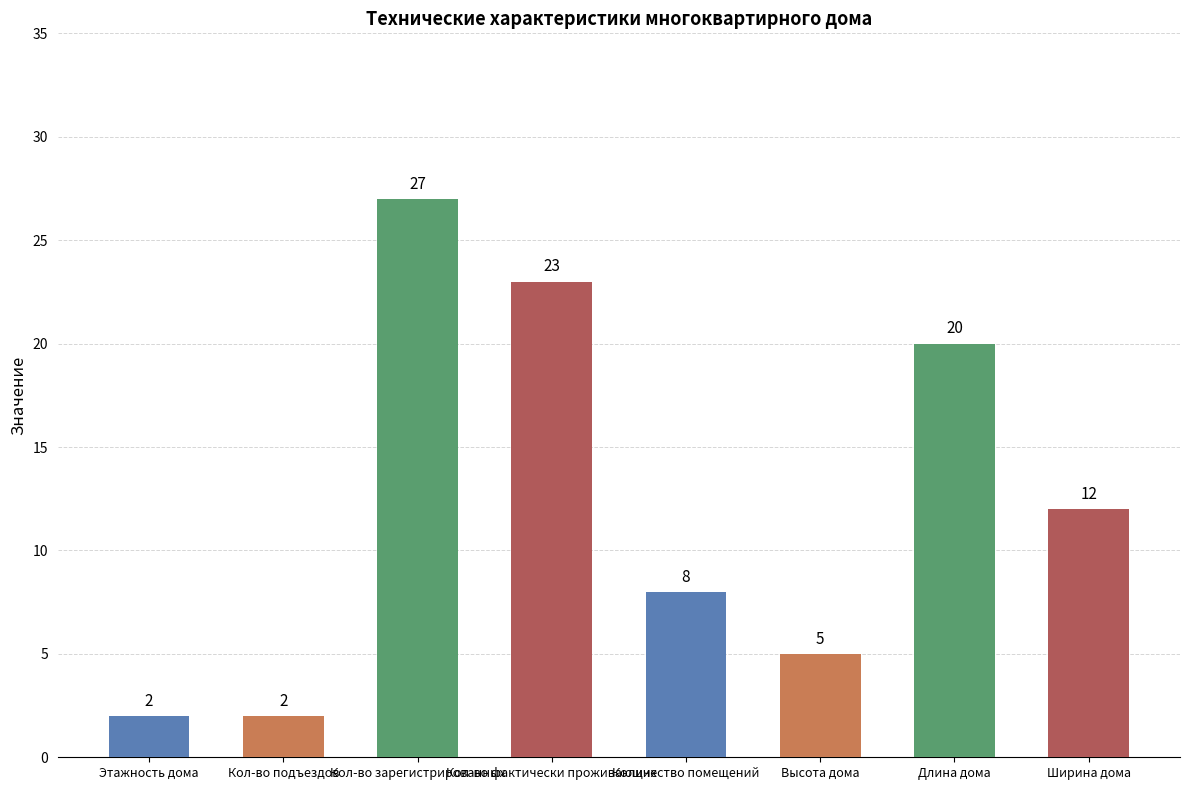

What is the label of the 3rd bar from the right?

Высота дома